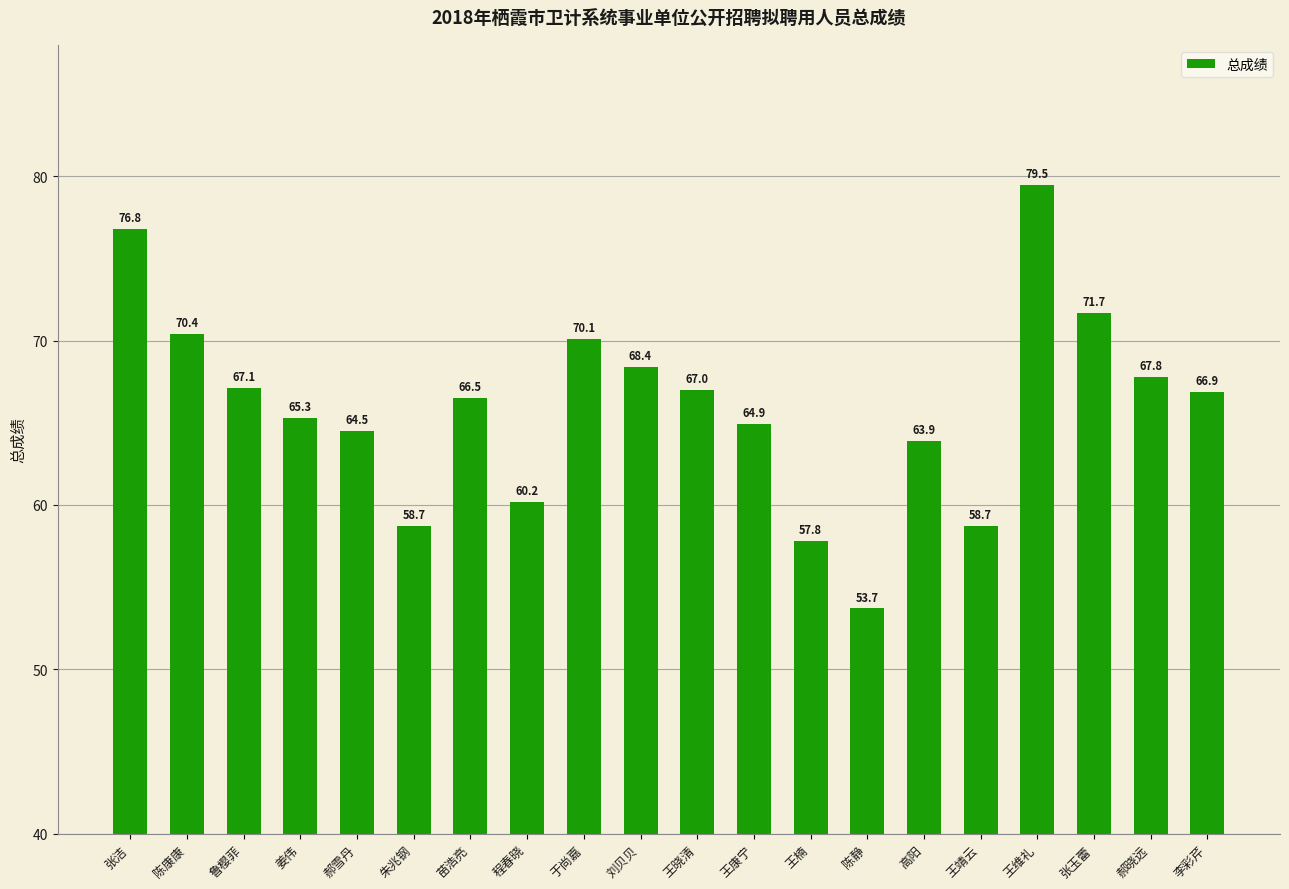

What is the approximate value at 李彩芹?

66.9